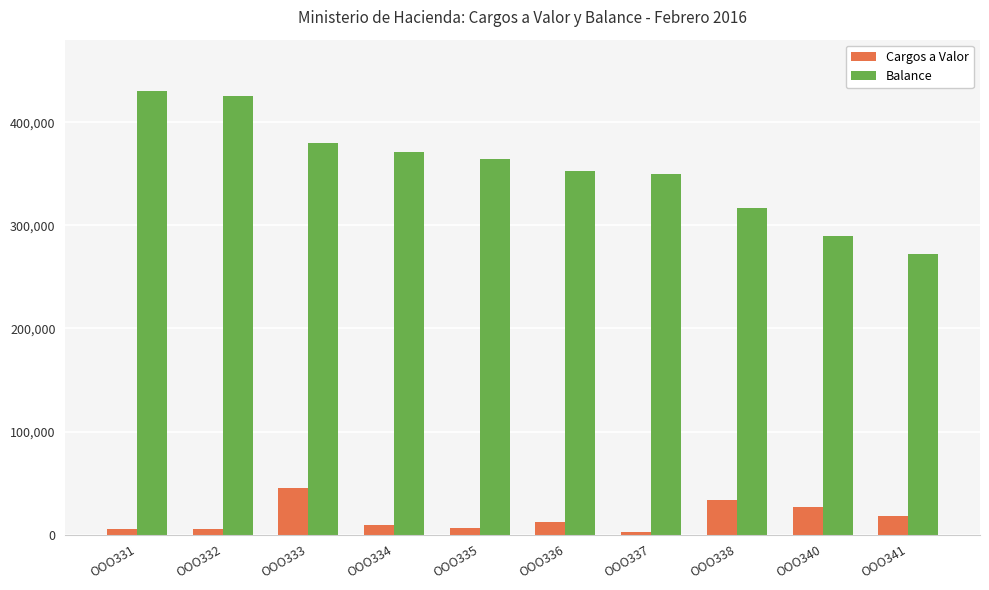

Is the value of Balance at OOO335 greater than the value of Cargos a Valor at OOO337?

Yes